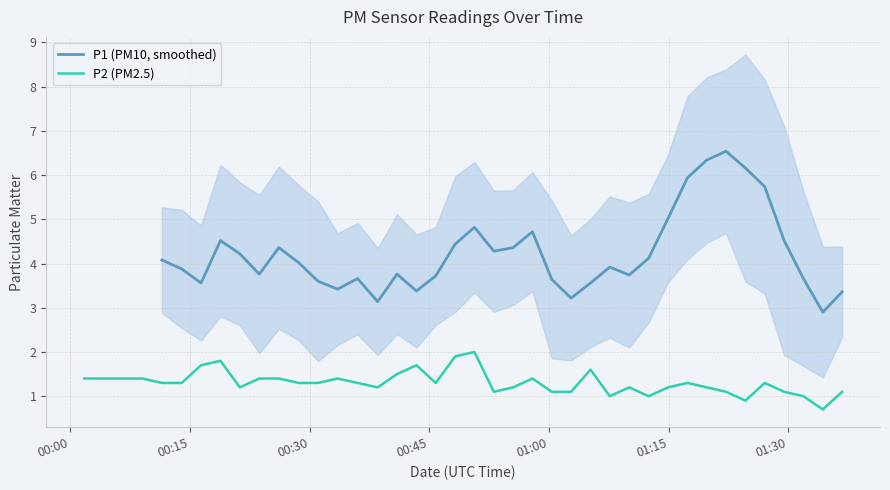

What is the average value?

1.3